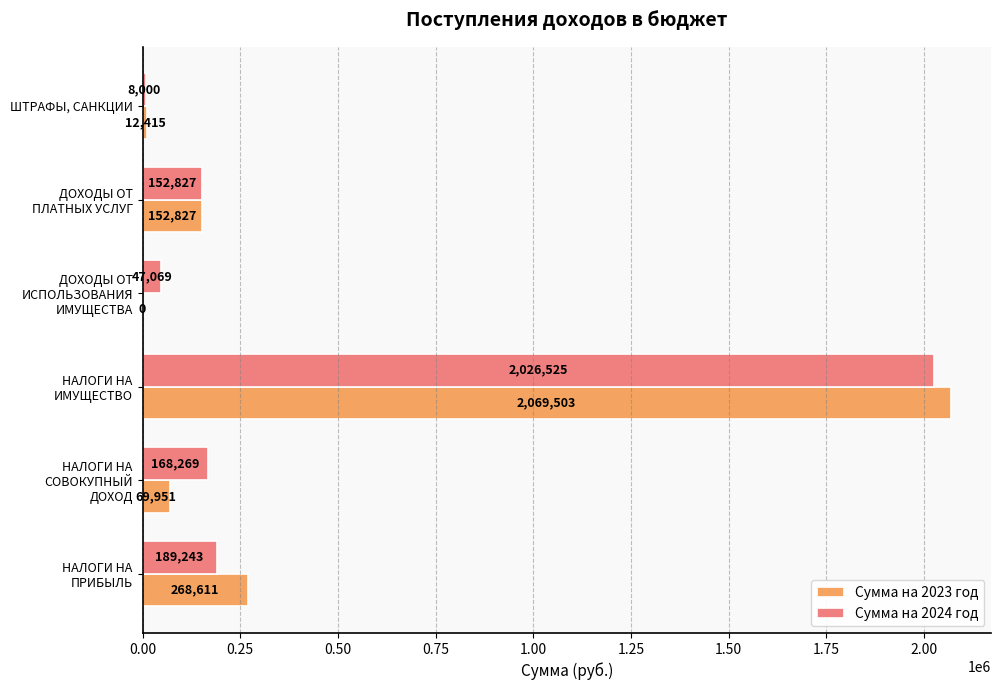

What is the approximate value of Сумма на 2023 год at НАЛОГИ НА СОВОКУПНЫЙ ДОХОД, to the nearest 100?

70000